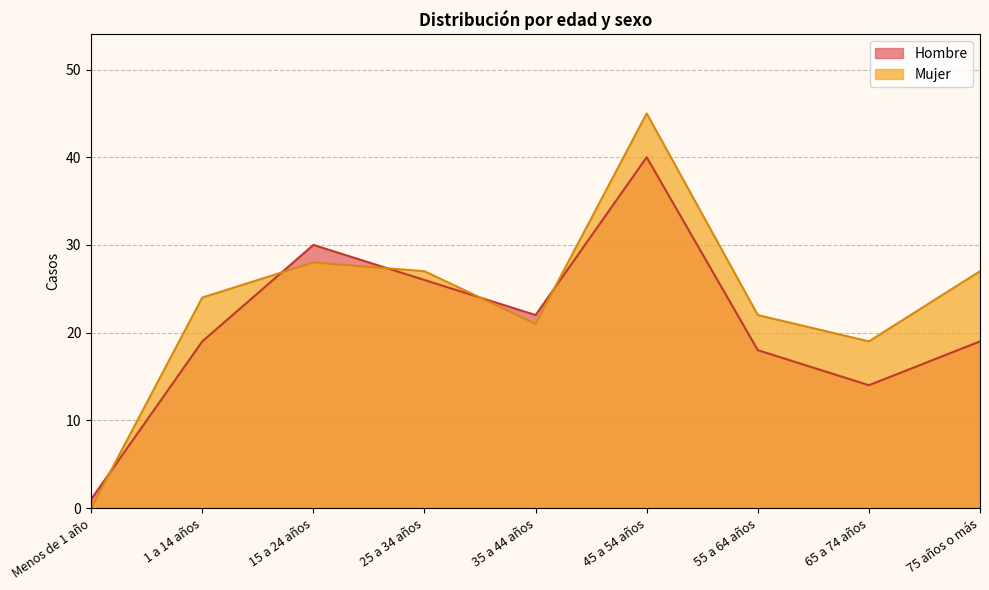

What is the maximum value shown in the chart?

45